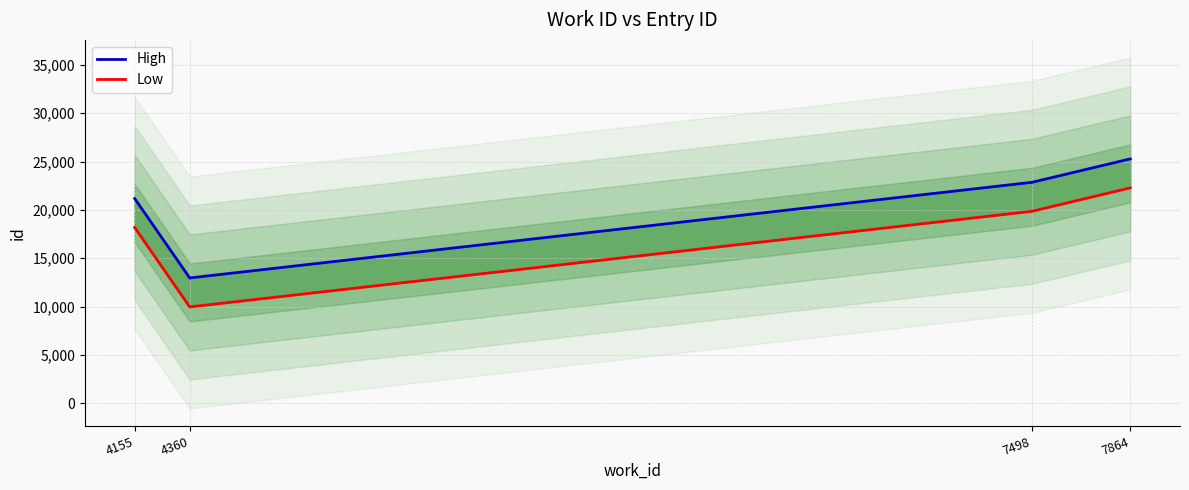

The value of High at 7864 is 43613. True or false?

False